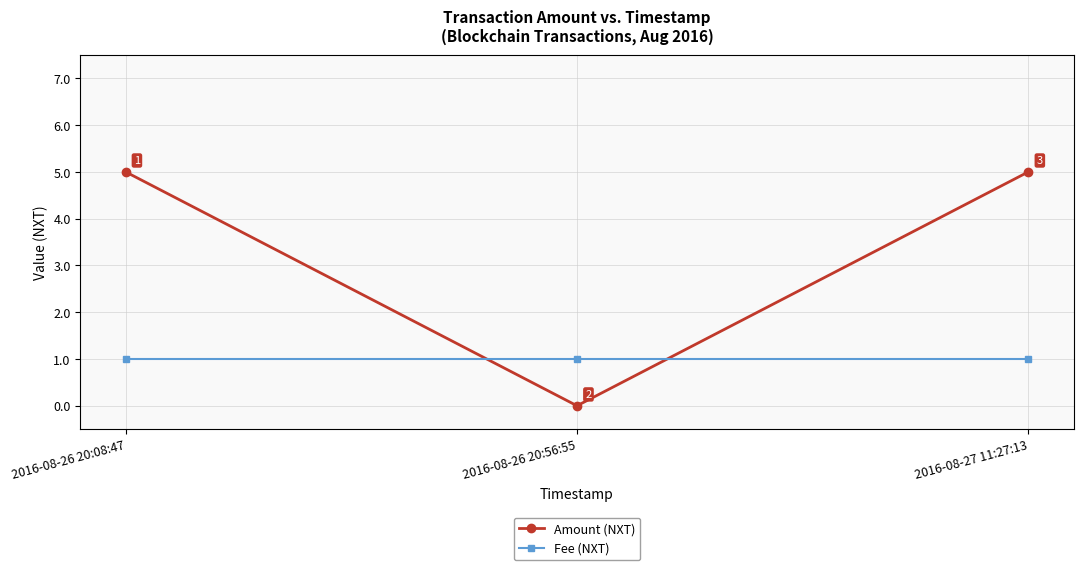

Which series has the largest total across all categories?

Amount (NXT)